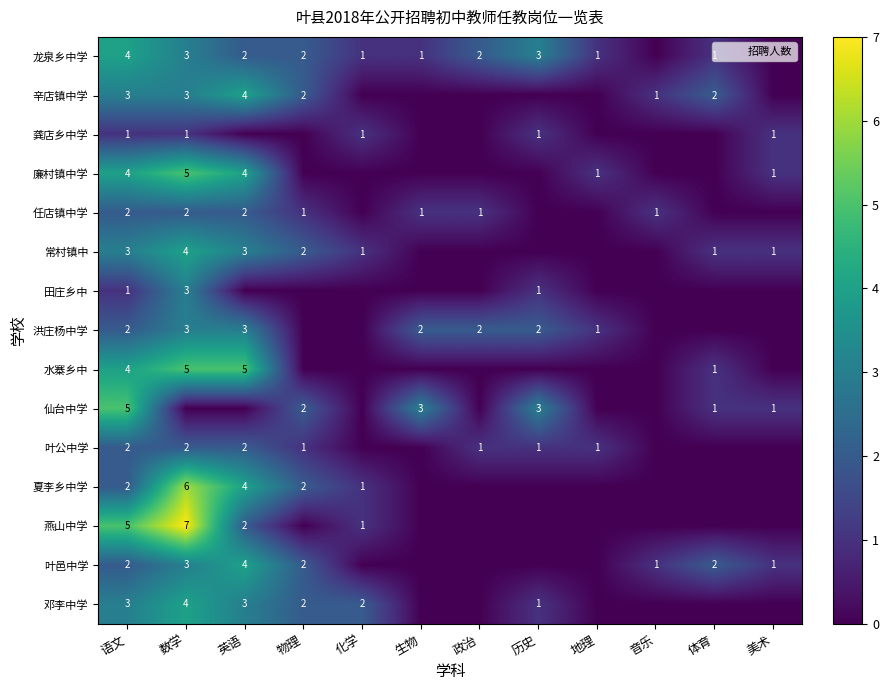

Where does the 叶公中学 series first go above 1?

语文